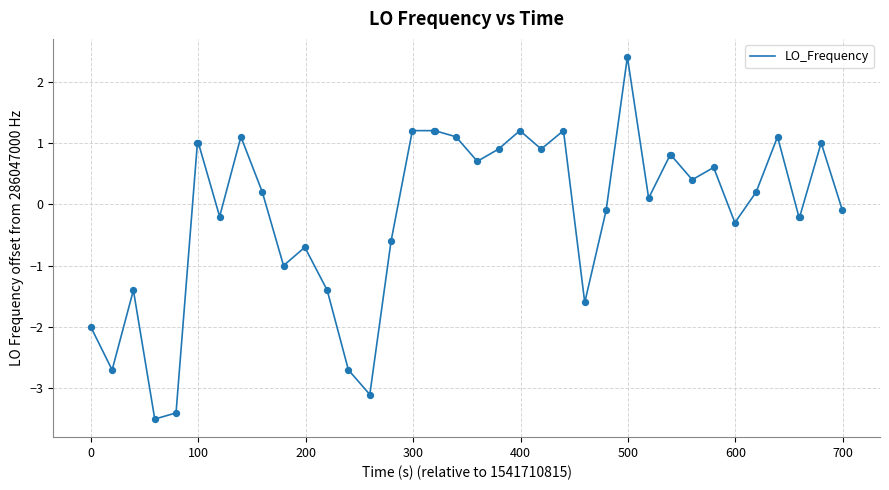

What is the minimum value shown in the chart?

-3.5